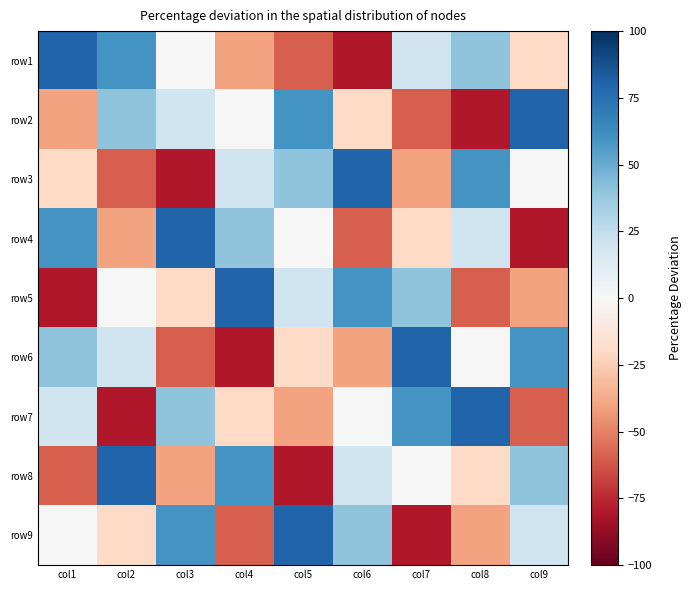

How many distinct data groups are displayed?

9